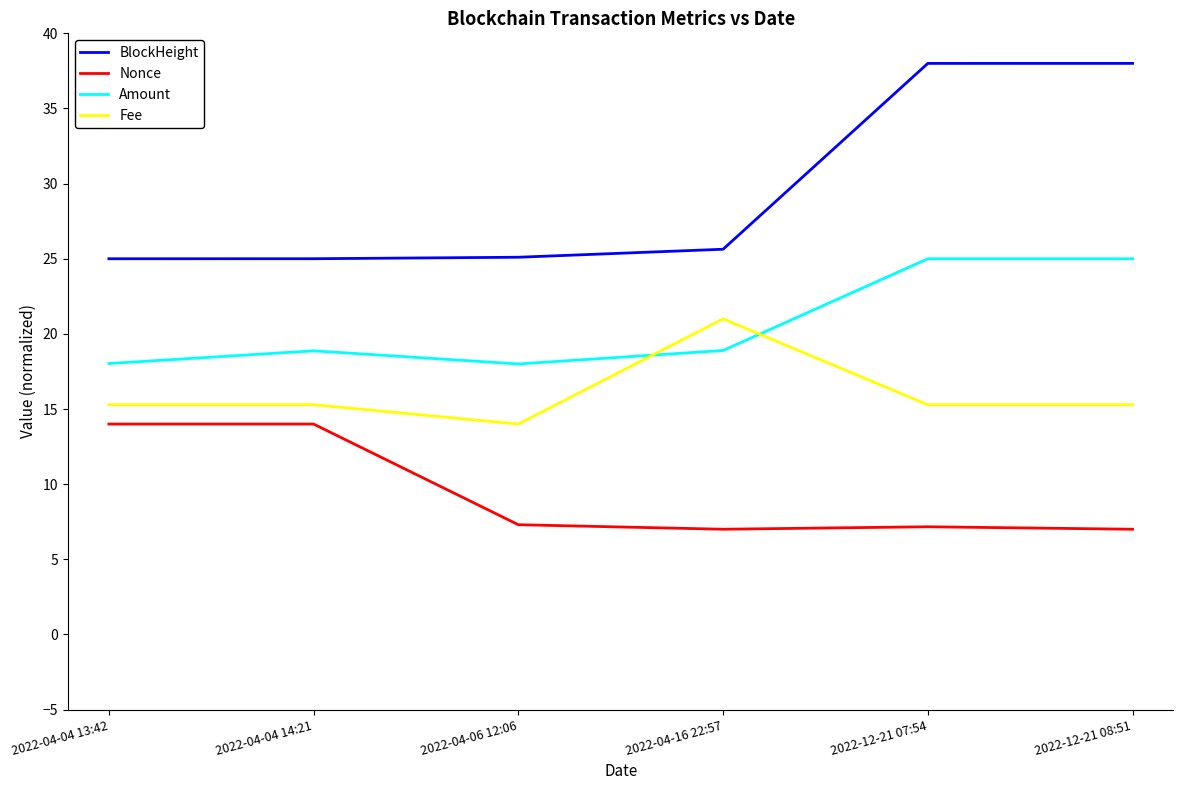

What is the difference between the maximum and minimum values in the Nonce series?

7.0